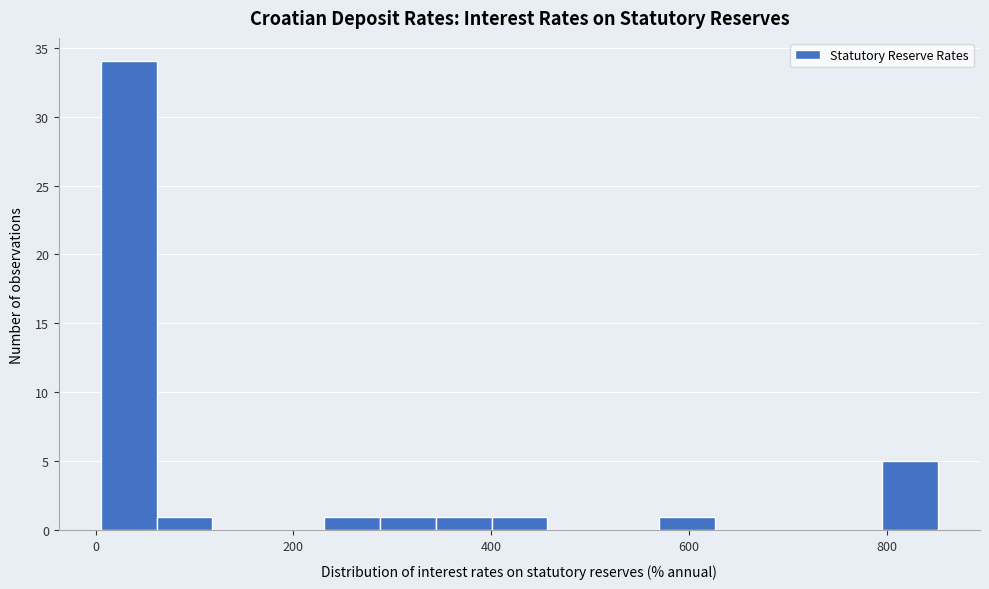

Read against the x-axis, roughly where is the centre of the tallest bar?

40